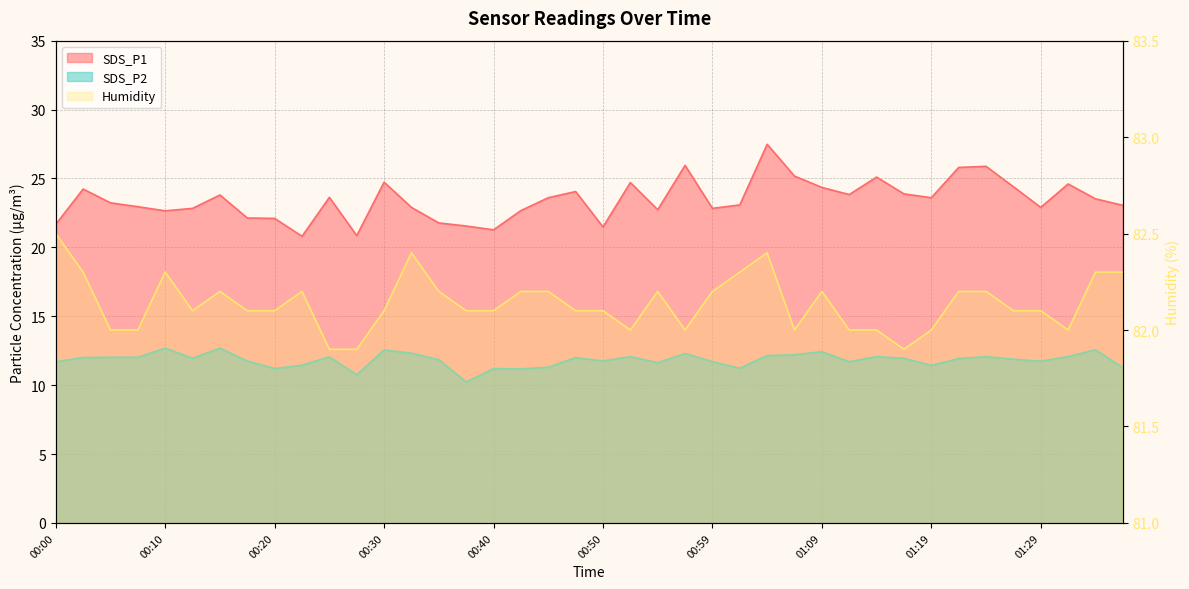

Where is SDS_P2 nearest to the value 11?

00:42